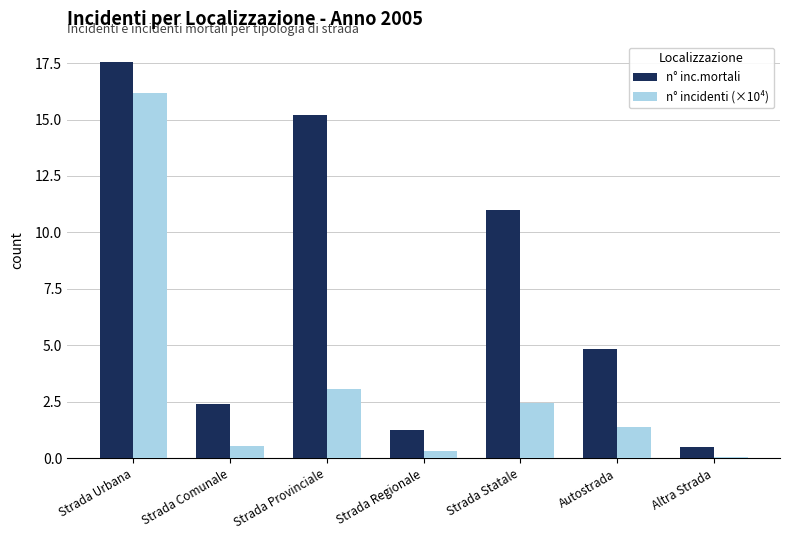

Which series has the largest range (max minus min)?

n° inc.mortali